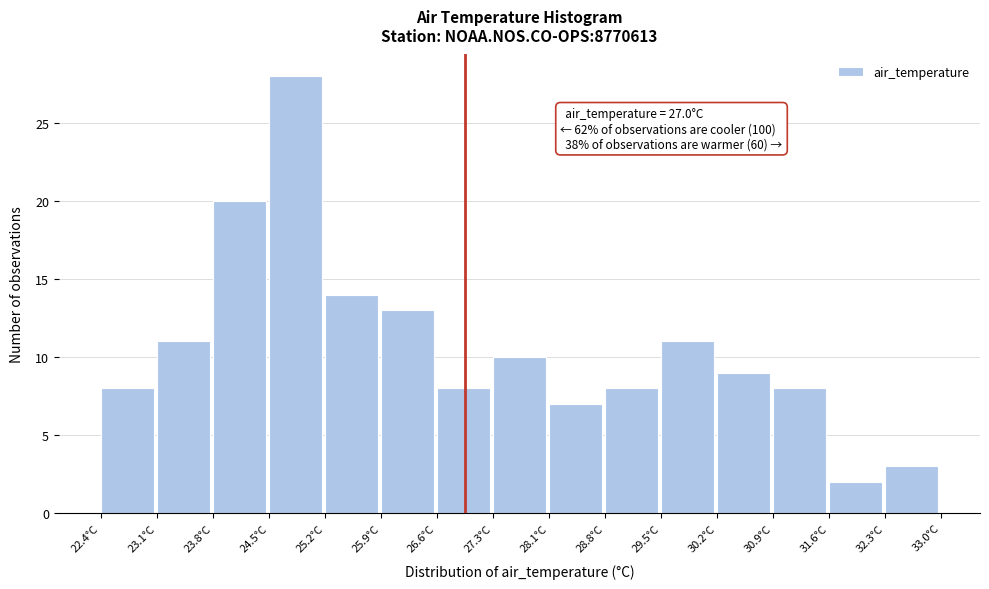

Which range on the x-axis has the tallest bar?

24.5 to 25.2